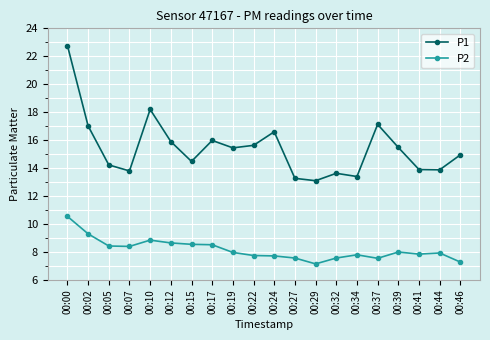

True or false: P1 and P2 intersect in this chart.

False